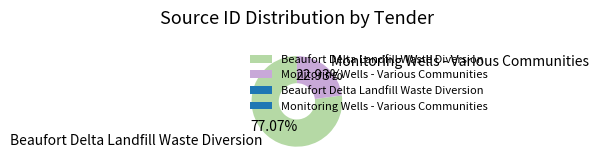

Which category has the biggest portion of the pie?

Beaufort Delta Landfill Waste Diversion